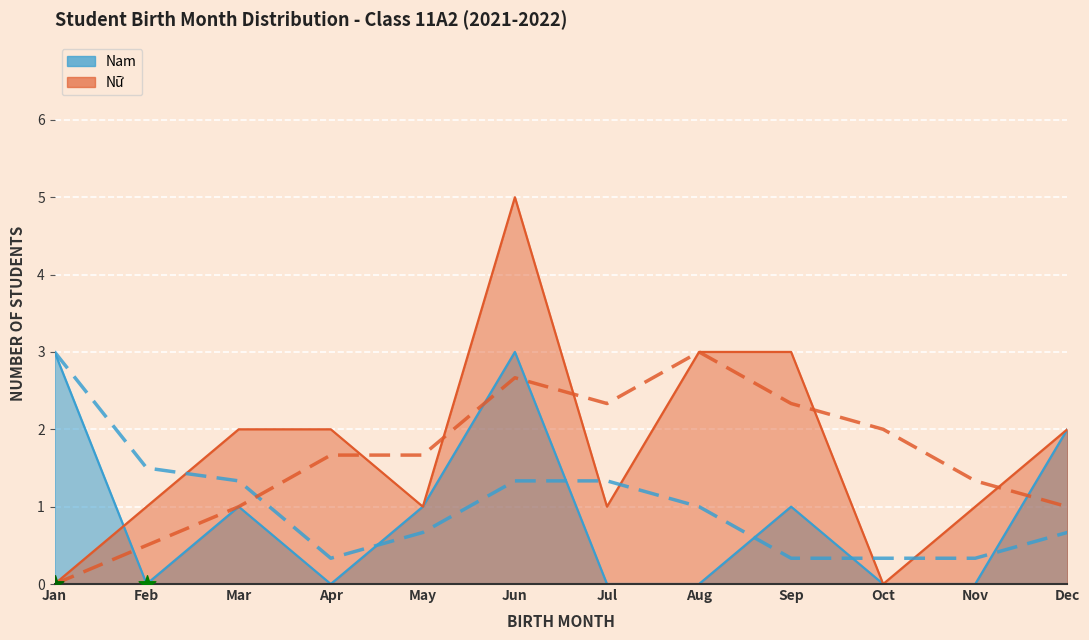

At which category is the sum across all series the highest?

Jun